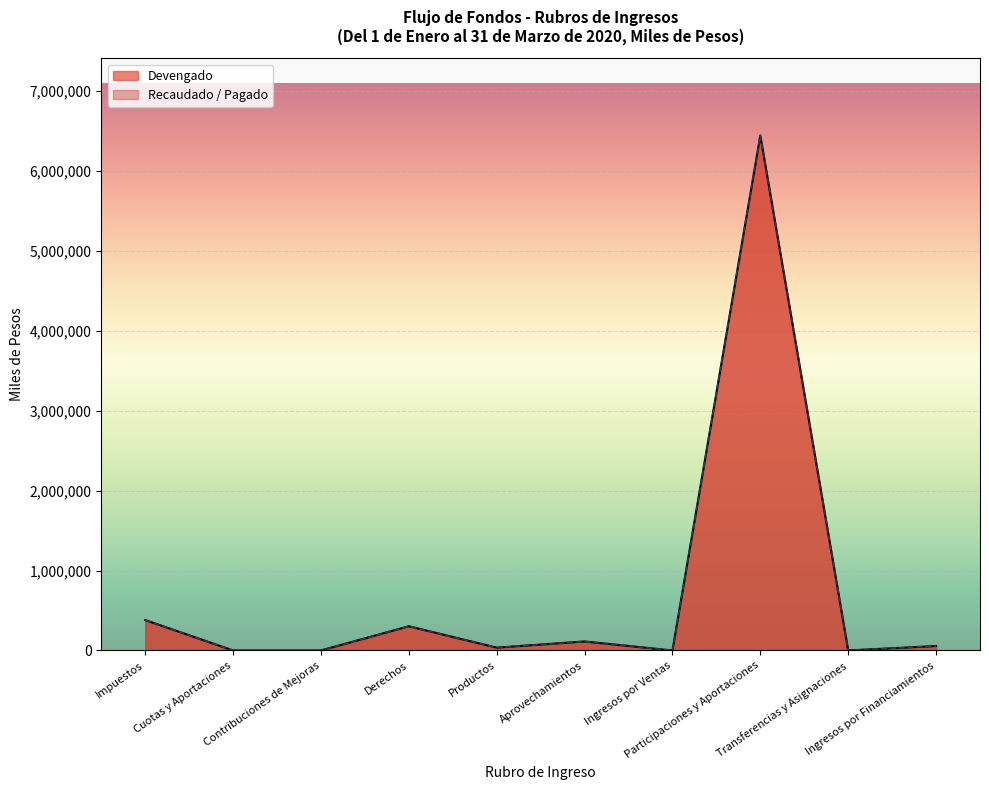

In Devengado, how many points are lower than both neighbors (excluding endpoints)?

3